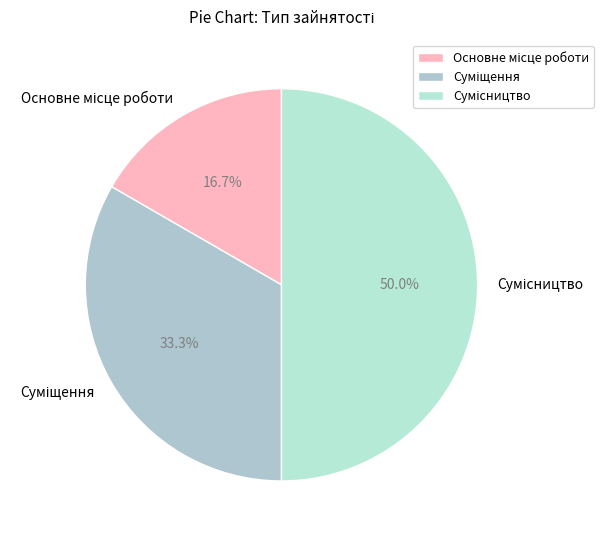

Which slice is the largest?

Сумісництво